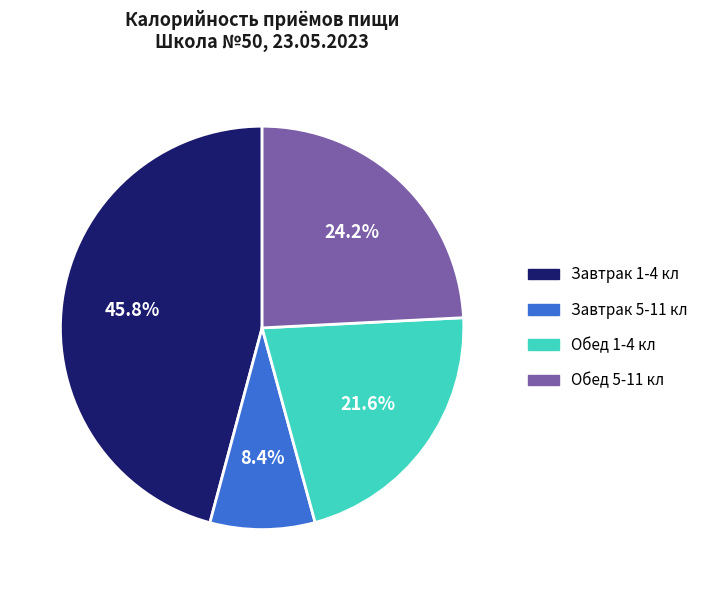

What percentage do Обед 5-11 кл and Завтрак 5-11 кл together represent?

32.6%